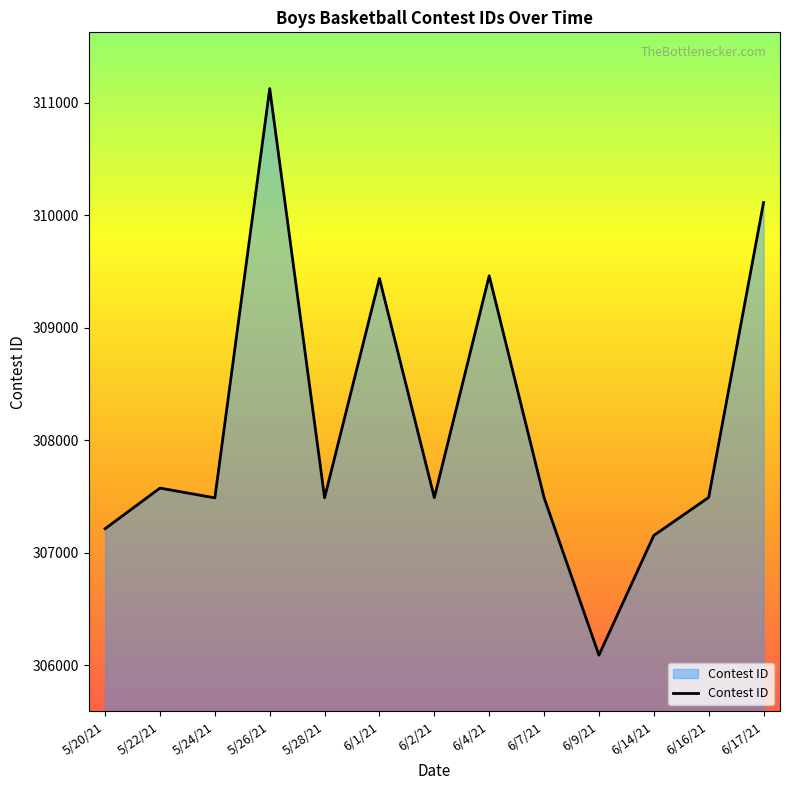

What is the value of the 7th point from the left?

307488